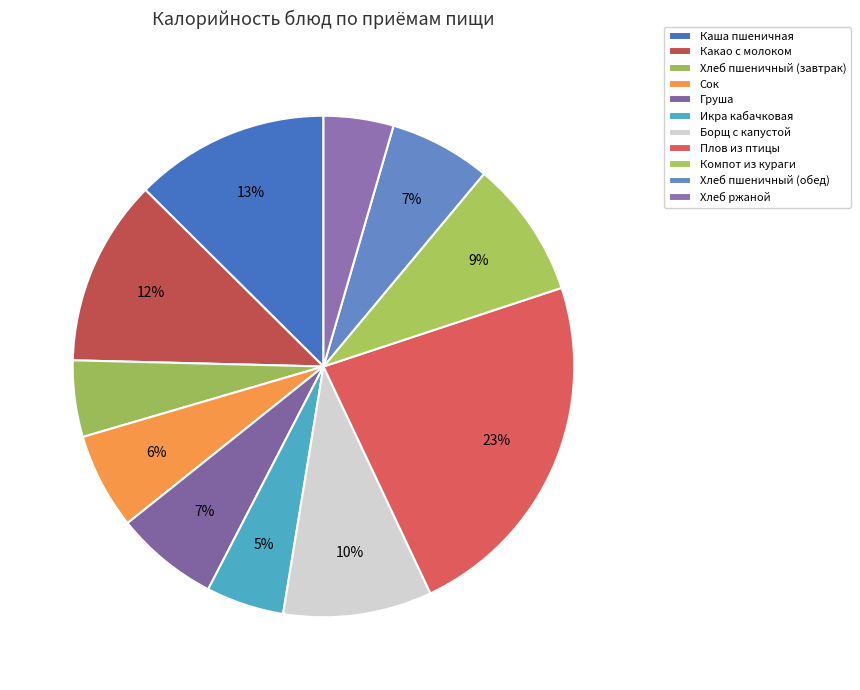

How many slices are in this pie chart?

11